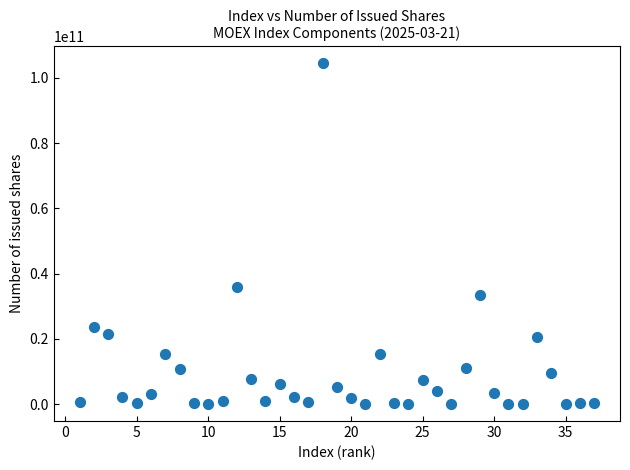

What Y value in the scatter plot is closest to 52205764769?

35725994705